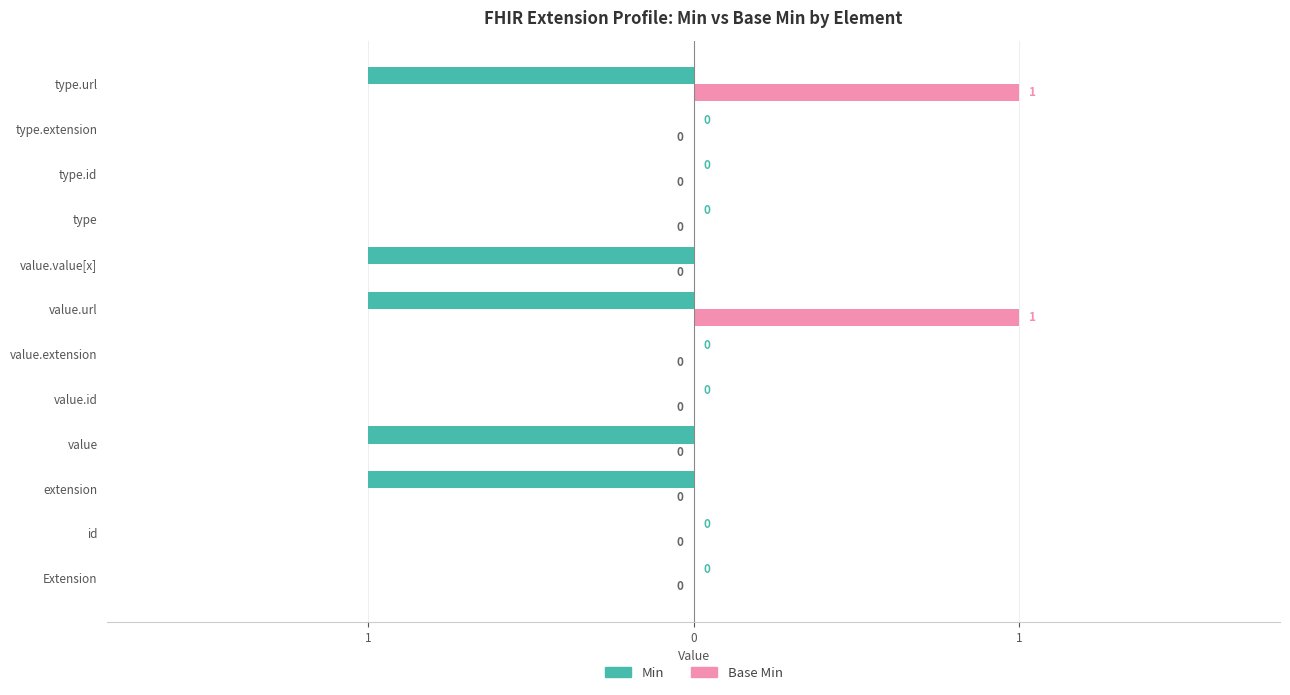

What are all the series names shown in the legend?

Min, Base Min